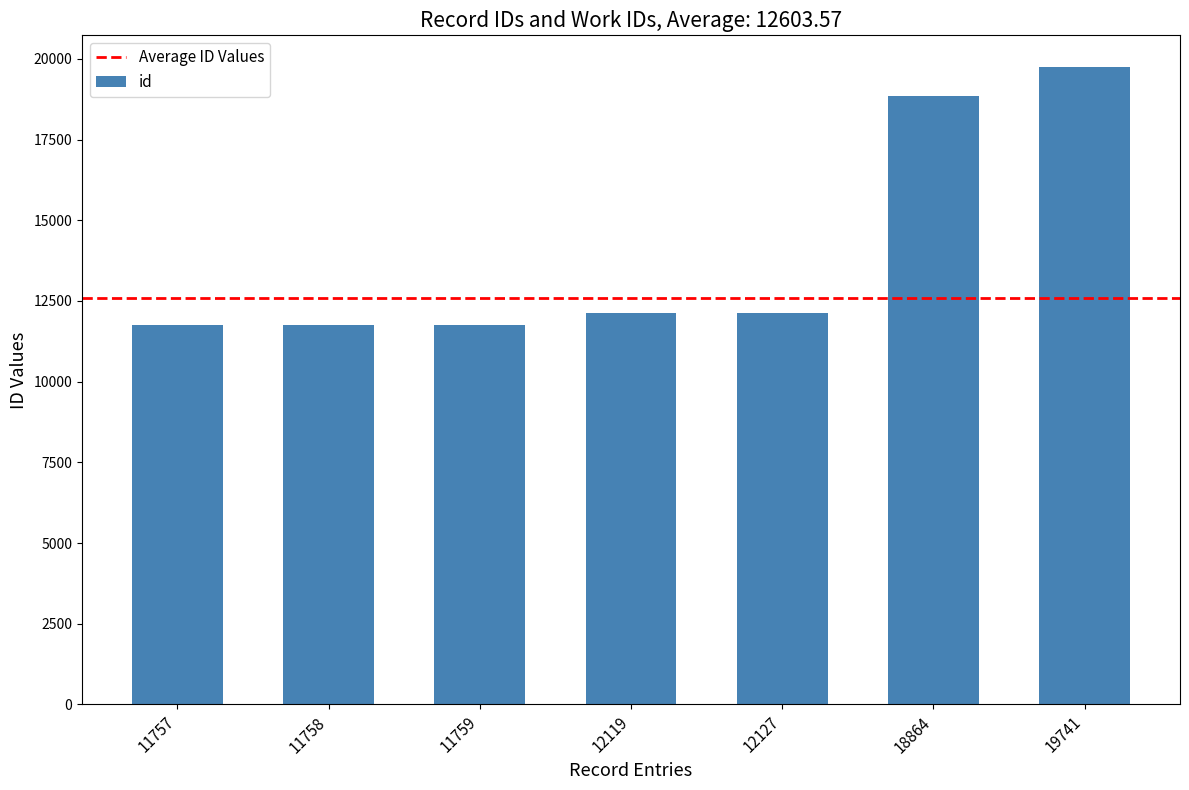

What is the sum of all values?

98125